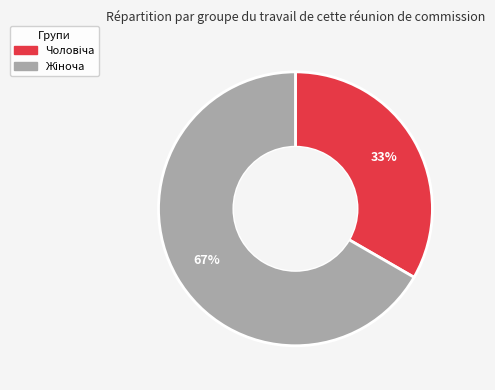

To the nearest percent, what is the average slice percentage?

50%